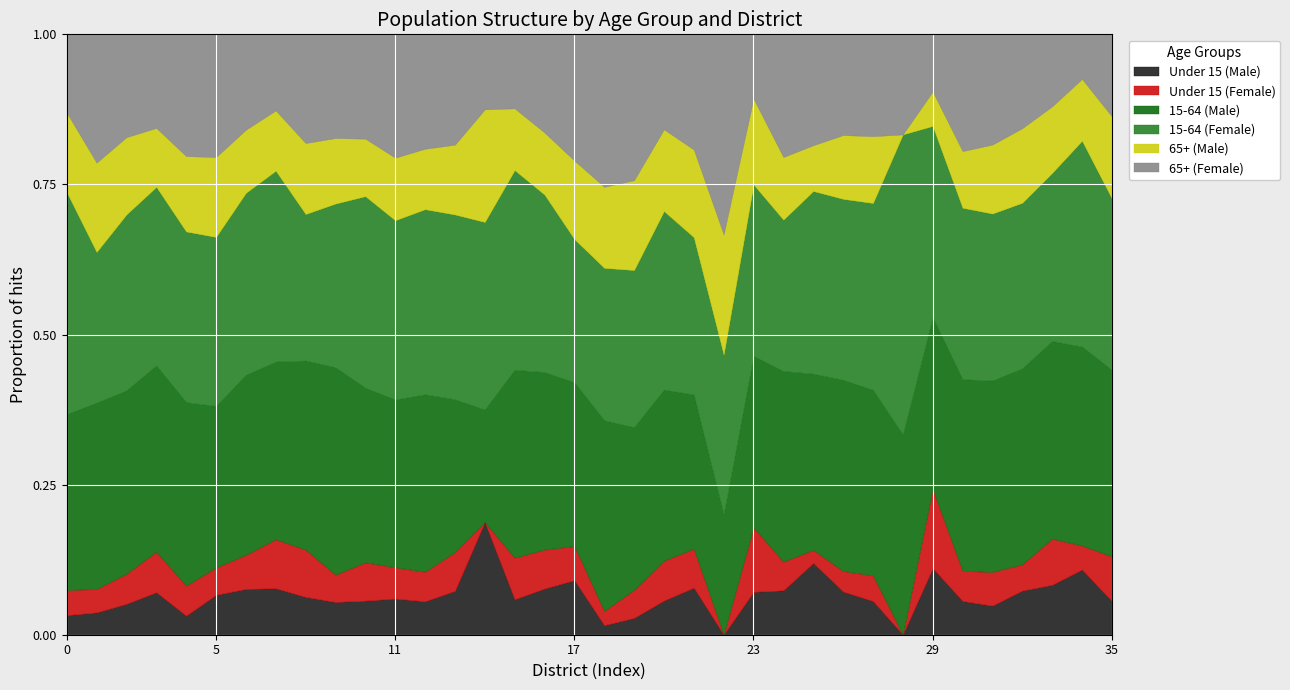

What are all the series names shown in the legend?

Under 15 (Male), Under 15 (Female), 15-64 (Male), 15-64 (Female), 65+ (Male), 65+ (Female)